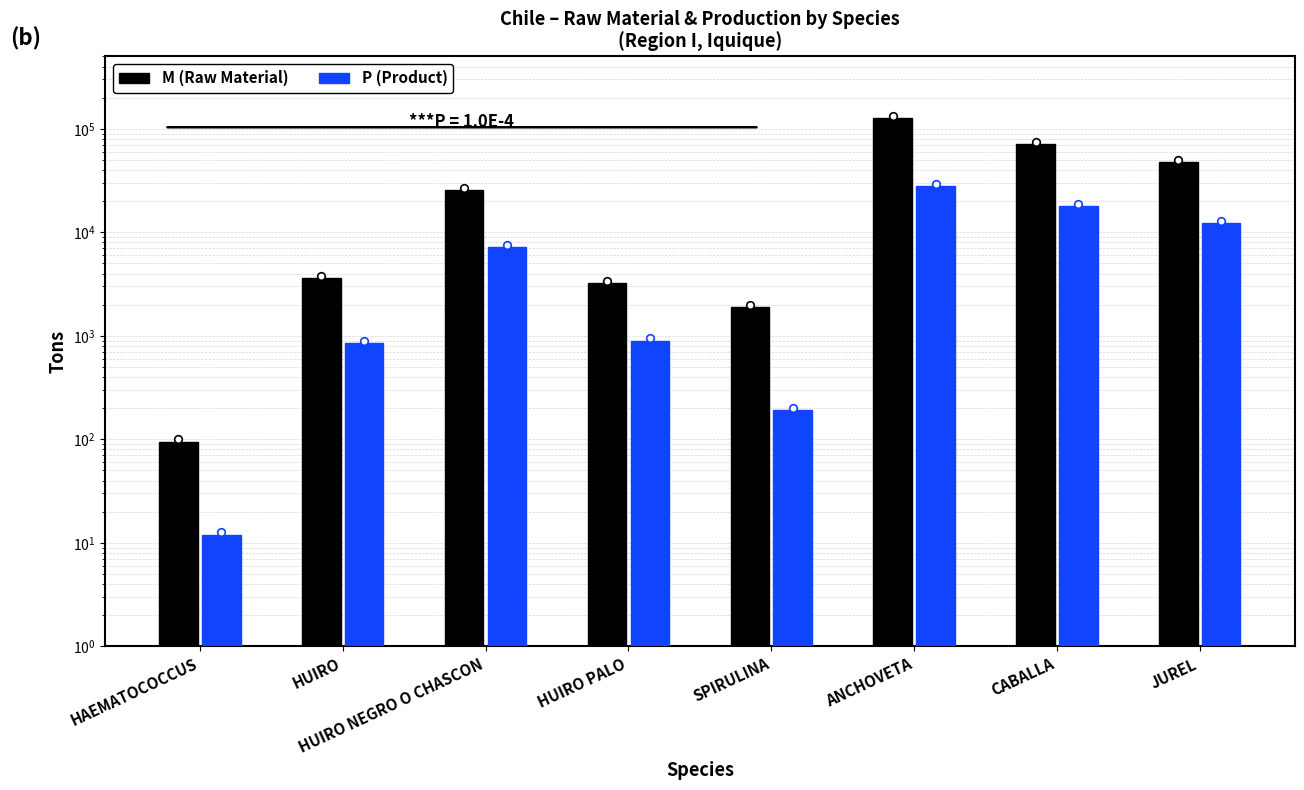

Which series contains the highest Y value?

M (Raw Material)